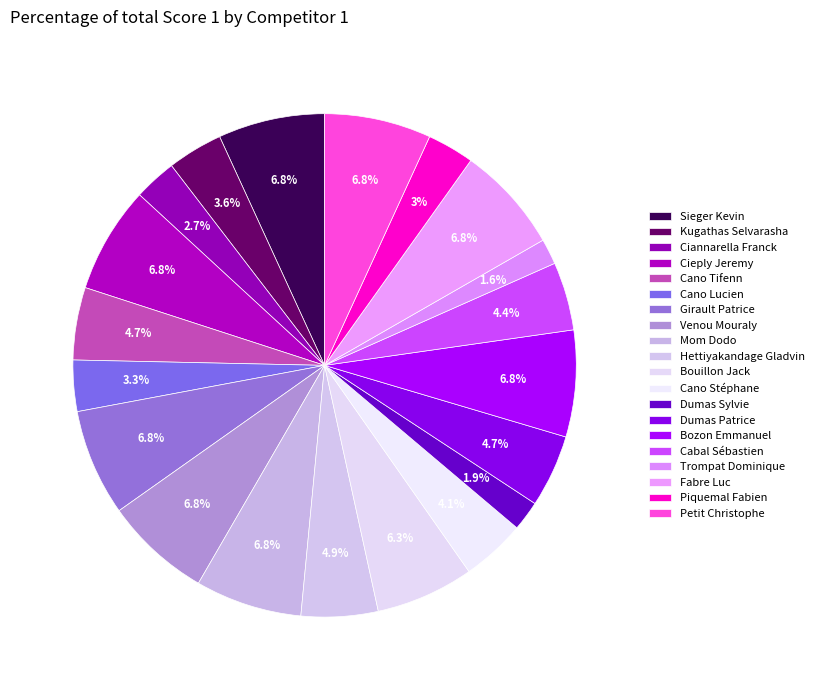

Is it true that Fabre Luc is 1% of the pie?

False